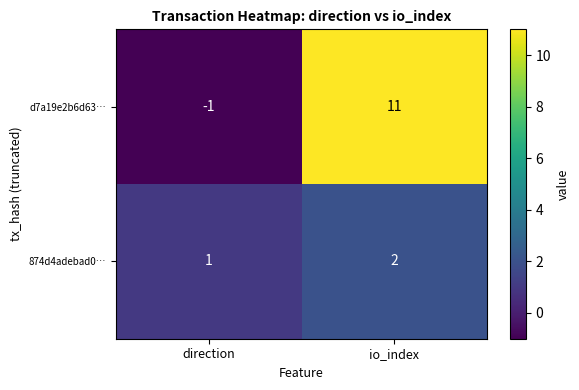

True or false: d7a19e2b6d63… has a value of 4 at io_index.

False